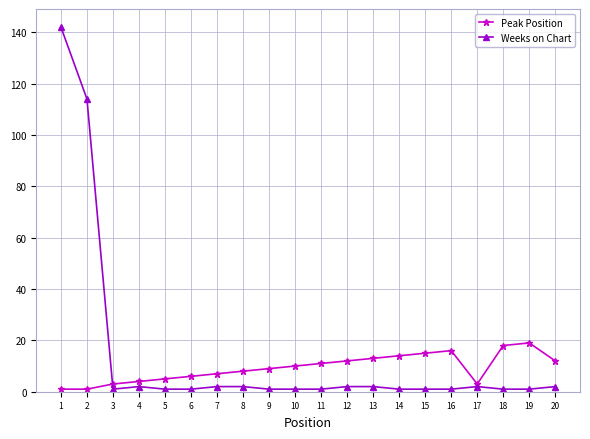

Rank the series at 14 from lowest to highest value.

Weeks on Chart, Peak Position